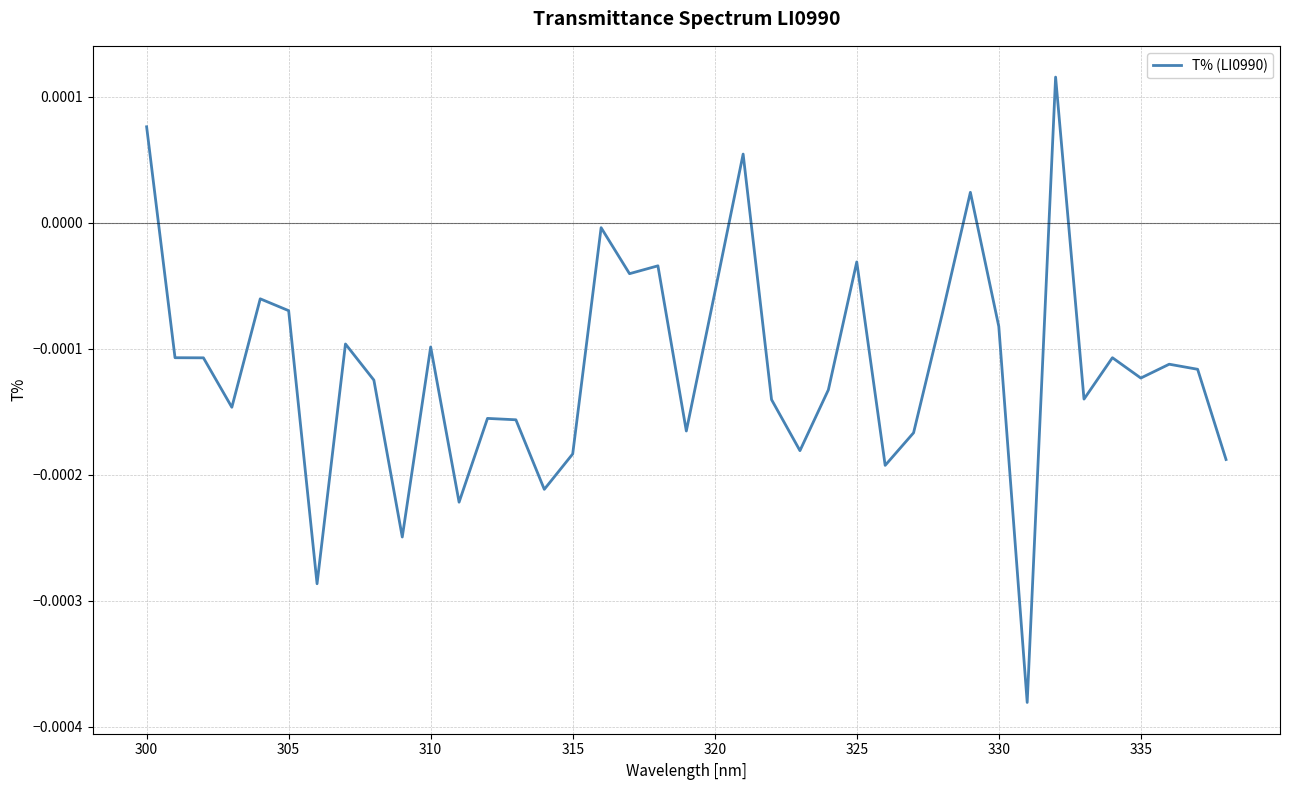

True or false: the data has more than 0 interior local peaks.

True